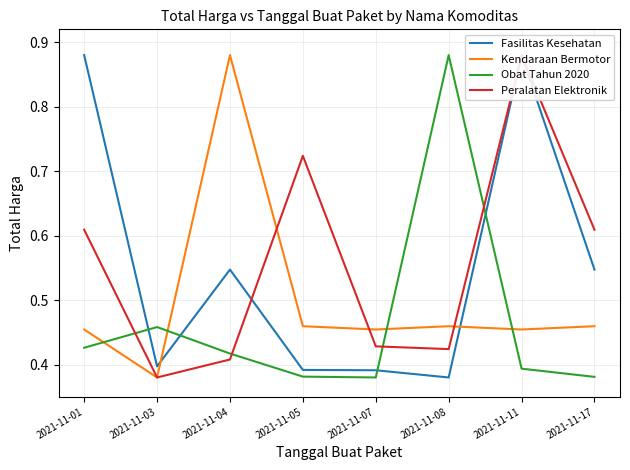

What is the difference between the Fasilitas Kesehatan values at 2021-11-05 and 2021-11-04?

0.2